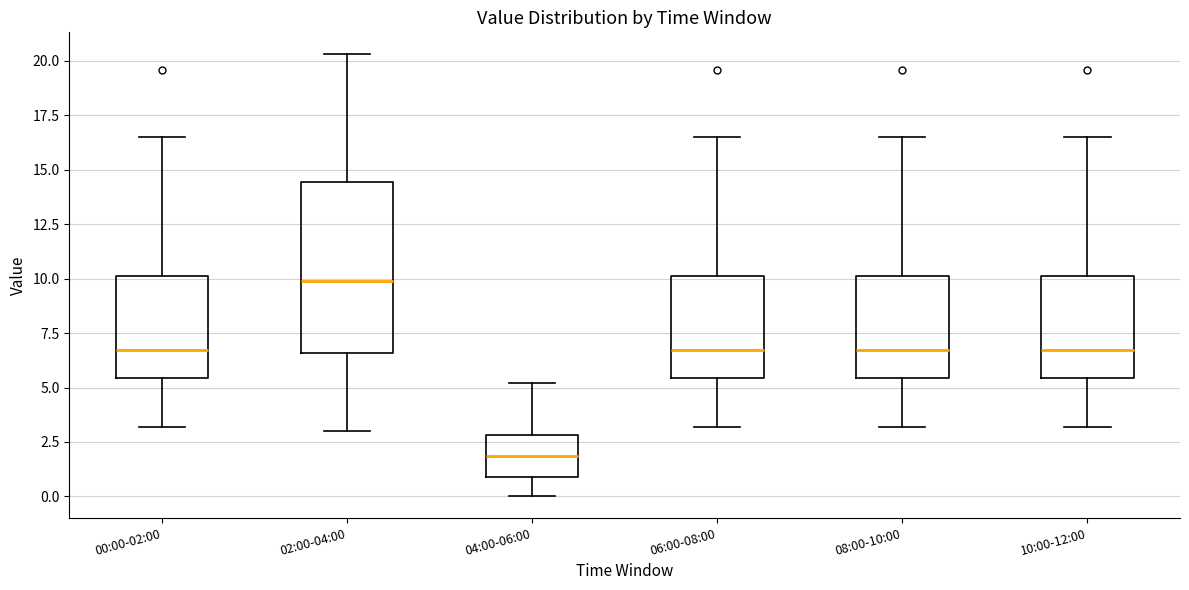

Which box's median line is the lowest?

04:00-06:00